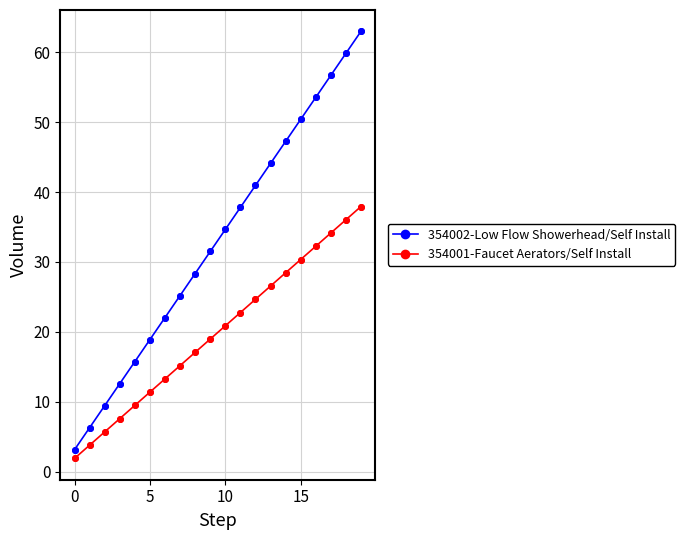

Which series has the largest total across all categories?

354002-Low Flow Showerhead/Self Install